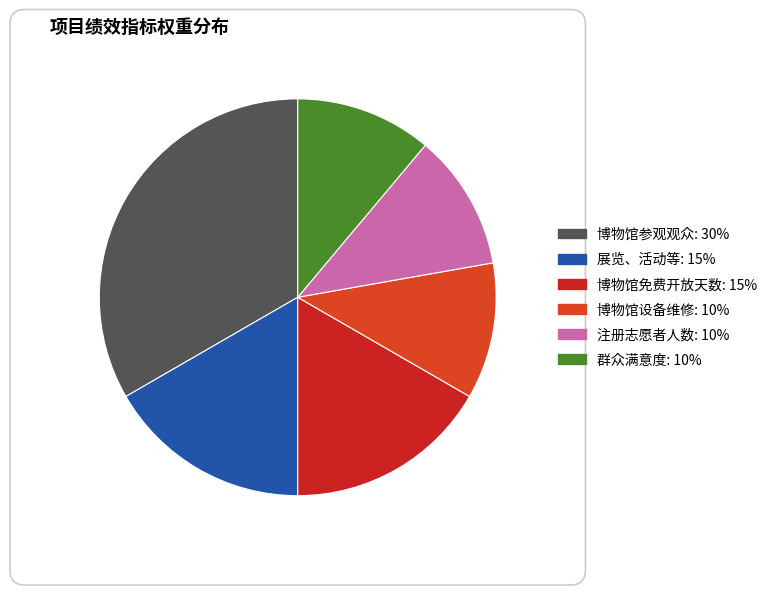

To the nearest percent, what is the combined percentage of 群众满意度 and 展览、活动等?

28%